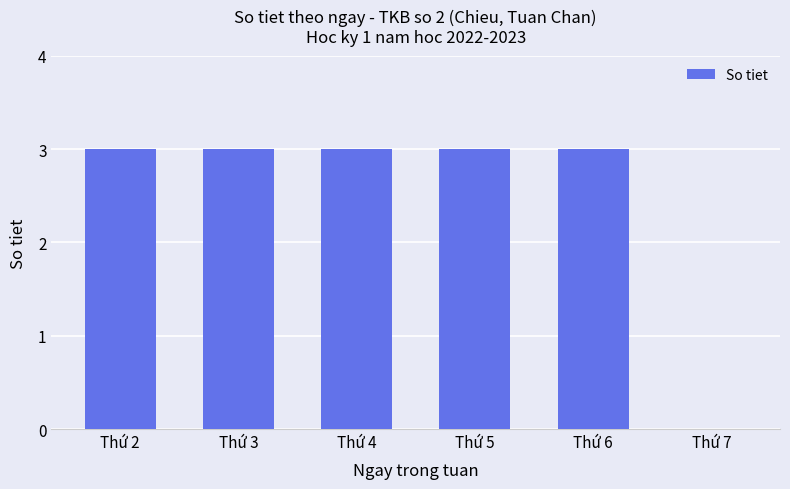

True or false: the data shows 3 at Thứ 2.

True